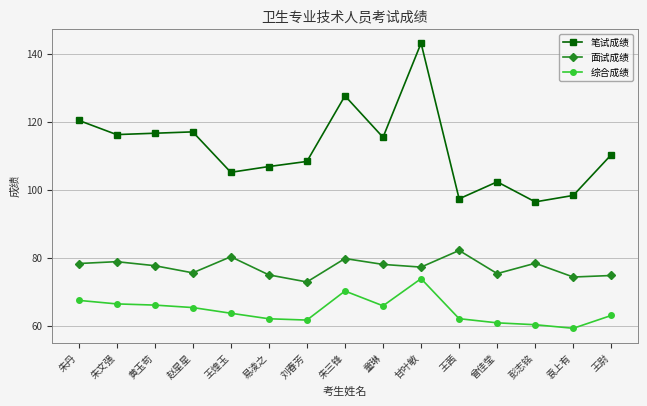

At 甘叶敏, list the series in order from smallest to largest.

综合成绩, 面试成绩, 笔试成绩